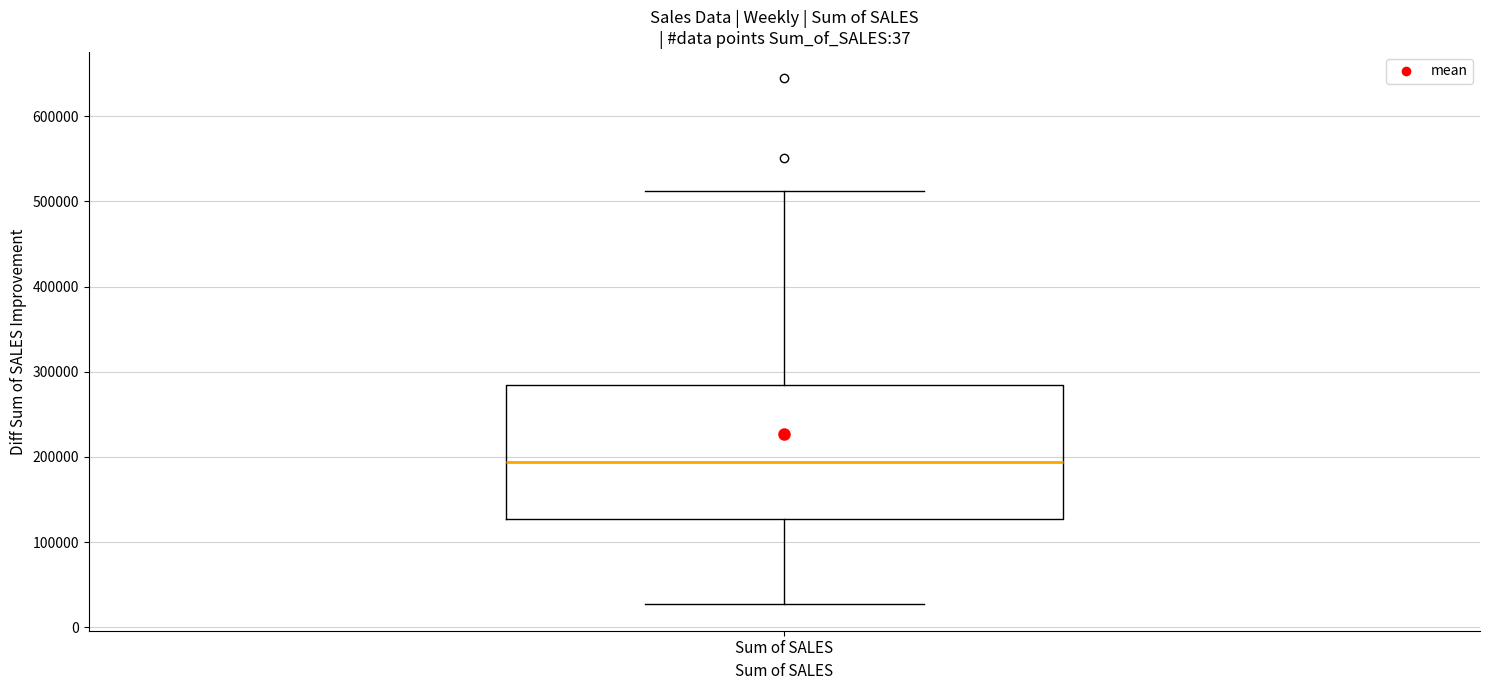

Where is the lower edge of the box for Sum of SALES on the y-axis? The values are not printed on the chart, so give them approximately, as read against the axis.

130000